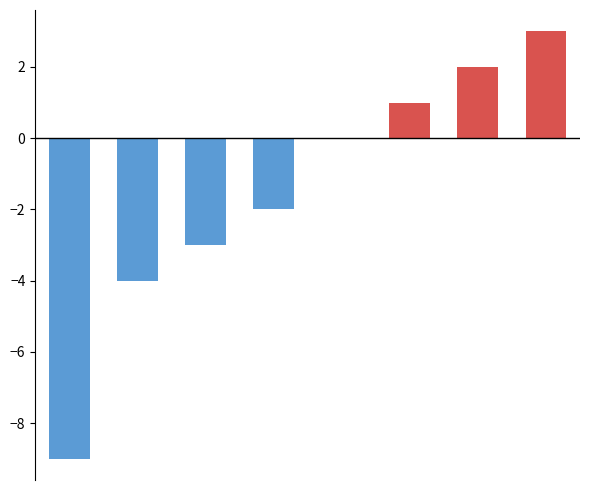

What is the sum of all values?

-12